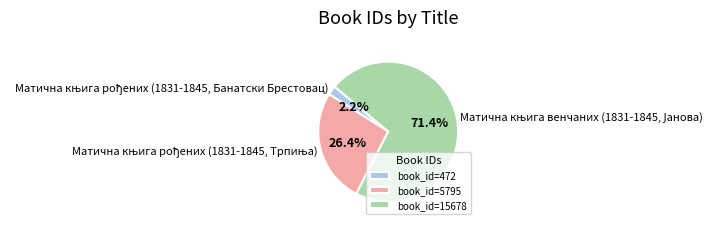

To the nearest percent, what is the difference between the largest and smallest slice percentages?

69%